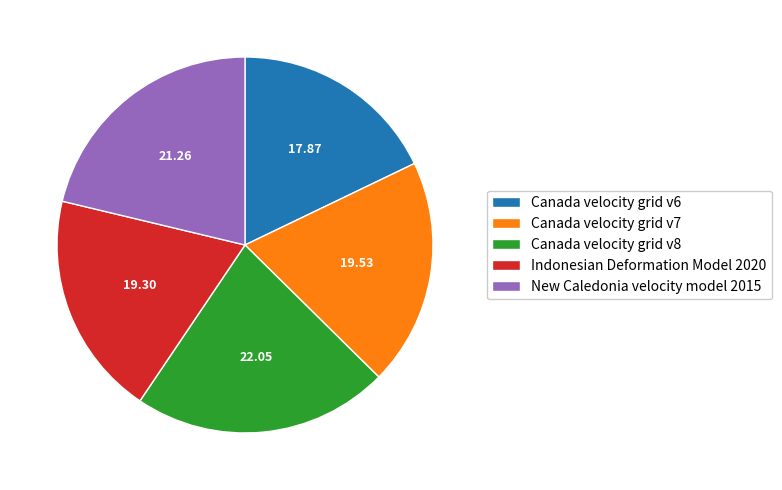

Is the sum of Canada velocity grid v6 and Canada velocity grid v7 greater than half?

No